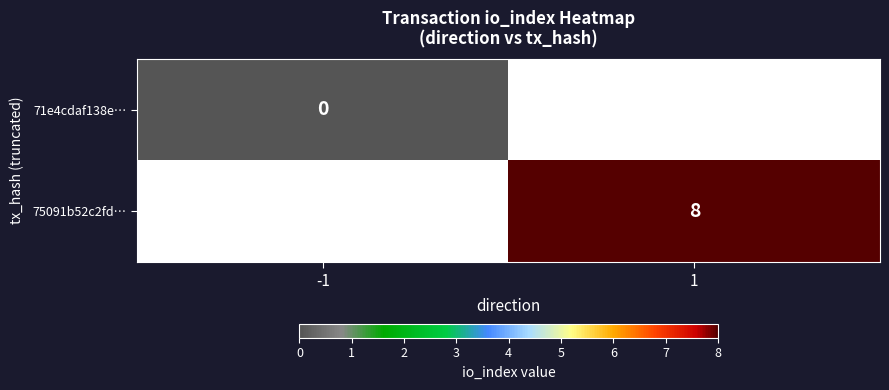

True or false: 75091b52c2fd… has a value of 8 at 1.

True